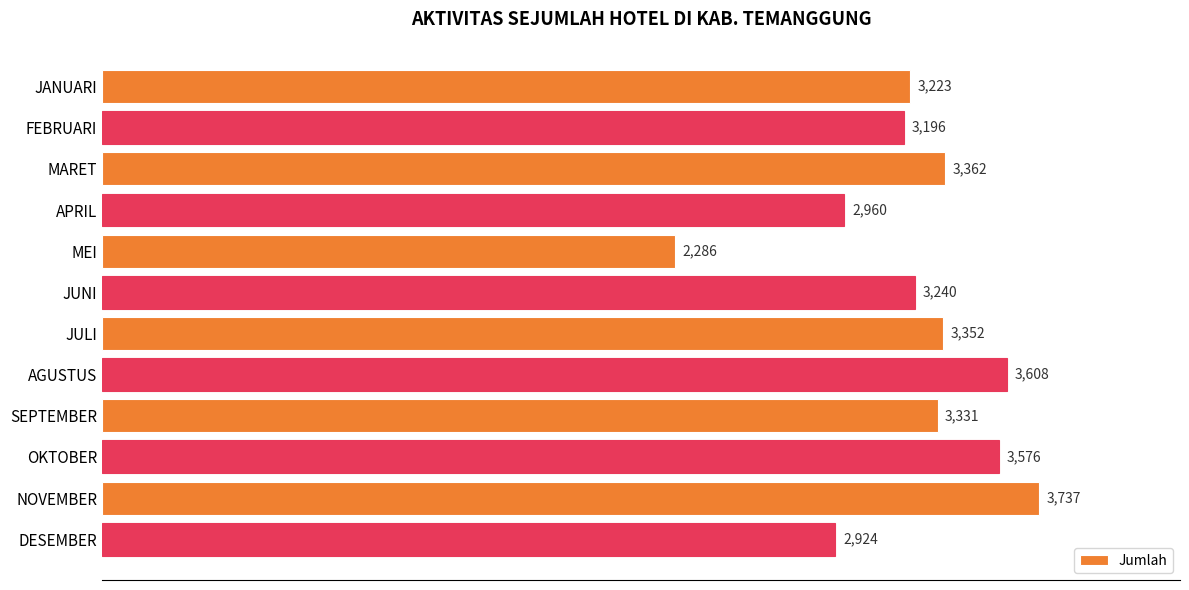

True or false: the data shows 1484 at FEBRUARI.

False